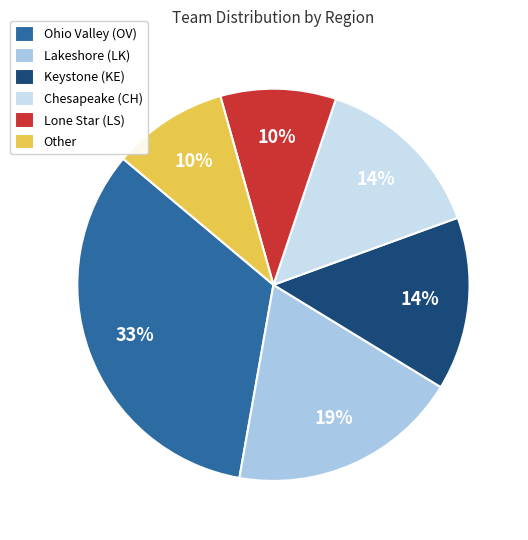

Does Keystone (KE) account for over 50% of the chart?

No